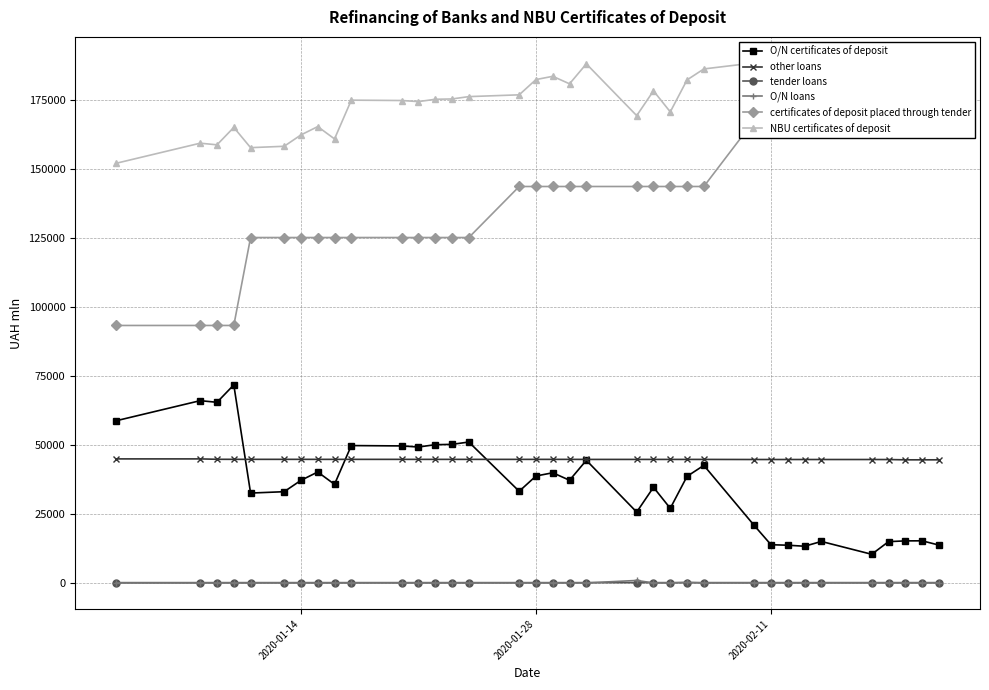

What is the lowest value of the other loans series?

44581.1